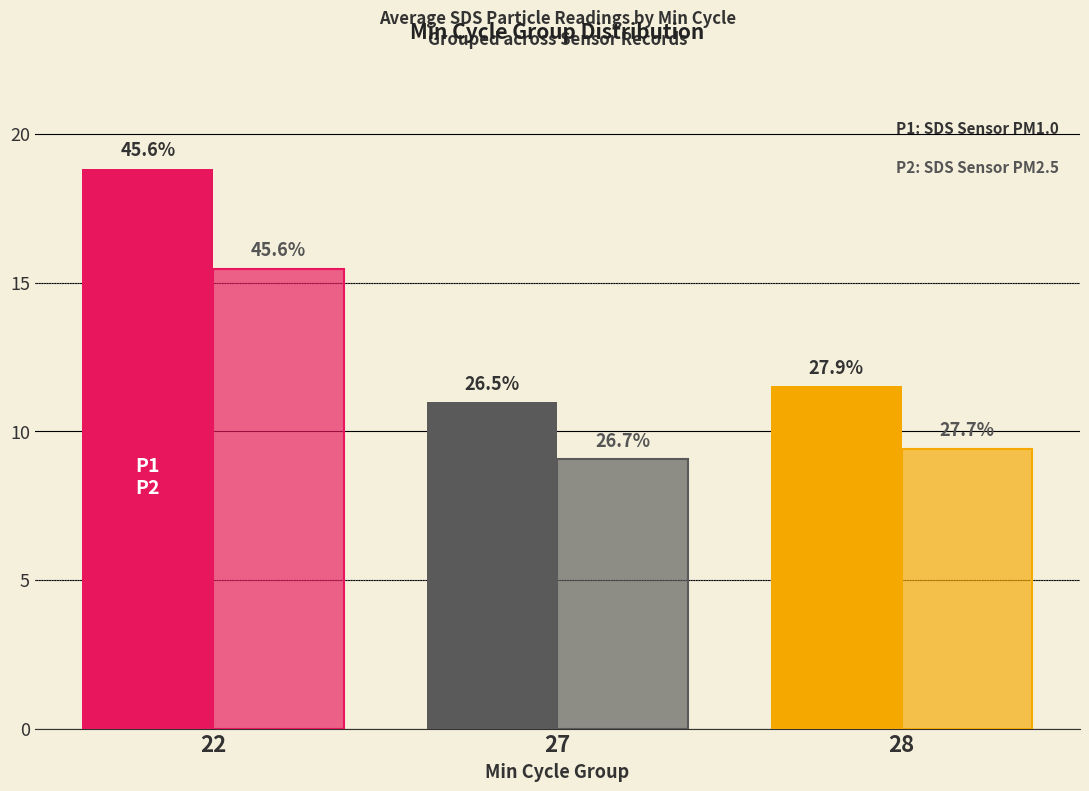

Reading left to right, what are all the values shown in this chart?

SDS_P1: 22=18.8	27=11.0	28=11.5
SDS_P2: 22=15.5	27=9.1	28=9.4